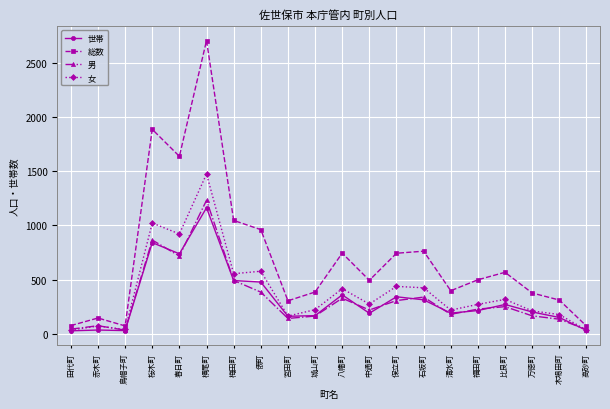

What is the label of the 17th point from the right?

桜木町